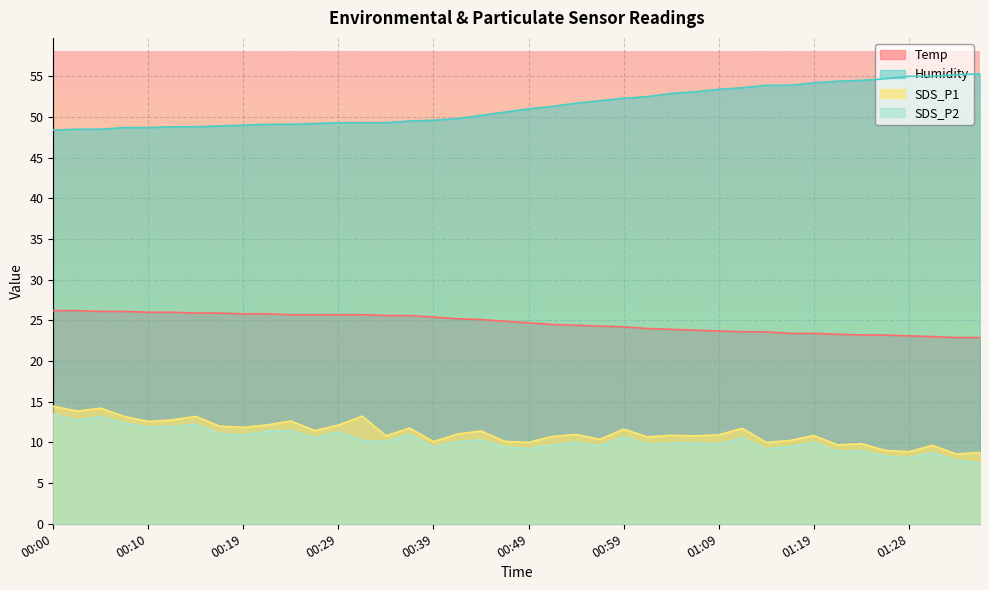

How many data points in Temp are less than 24?

14